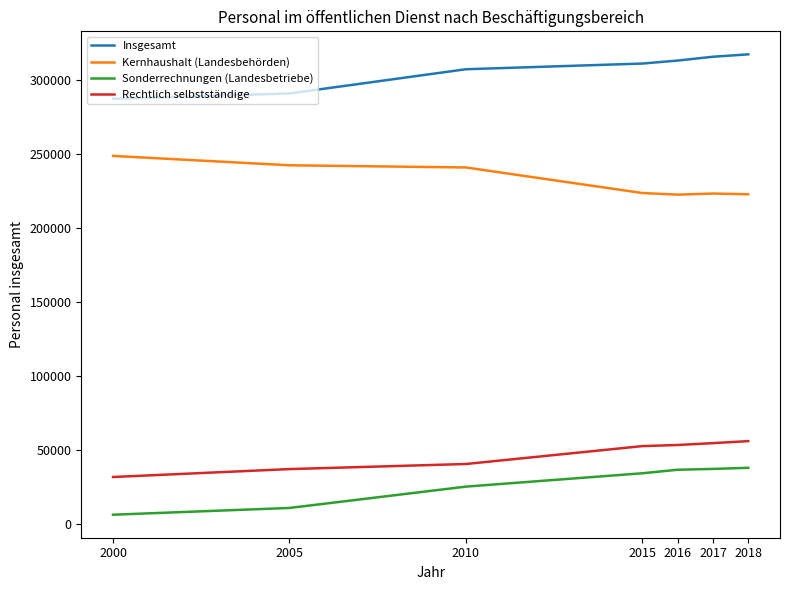

What is the spread (max minus min) of values at 2018?

279380